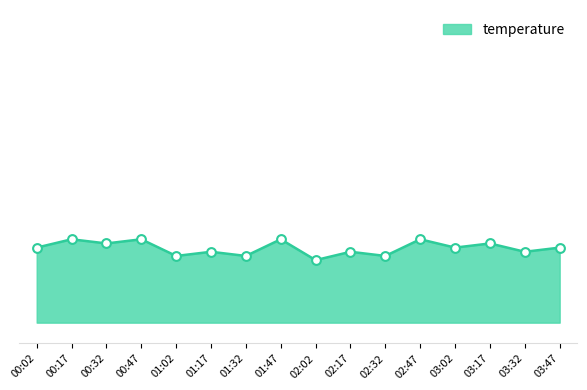

Does the chart have visible grid lines?

No